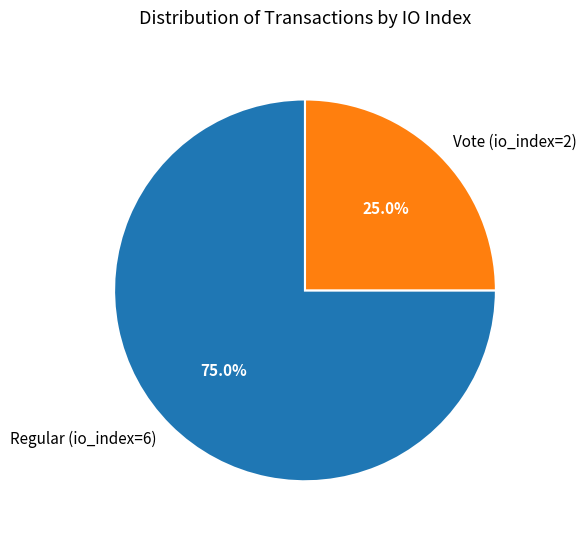

To the nearest percent, what is the combined percentage of Regular (io_index=6) and Vote (io_index=2)?

100%